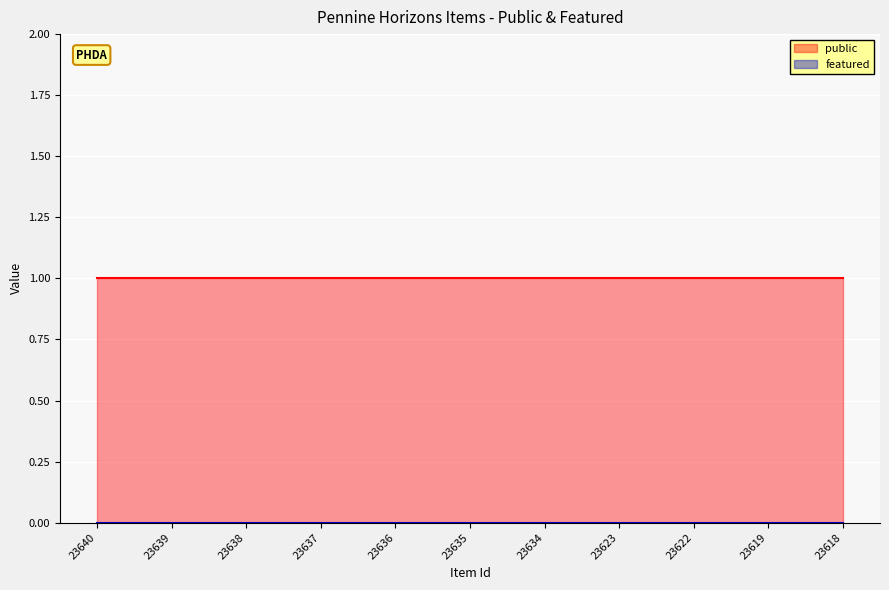

Rank the categories by public value from lowest to highest.

23640, 23639, 23638, 23637, 23636, 23635, 23634, 23623, 23622, 23619, 23618